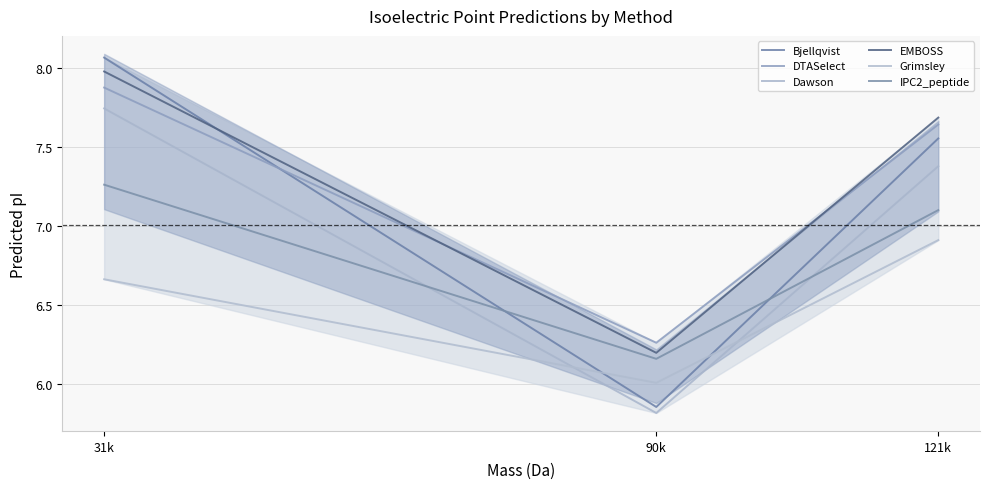

Between 90k and 121k, which series saw the biggest shift?

Bjellqvist